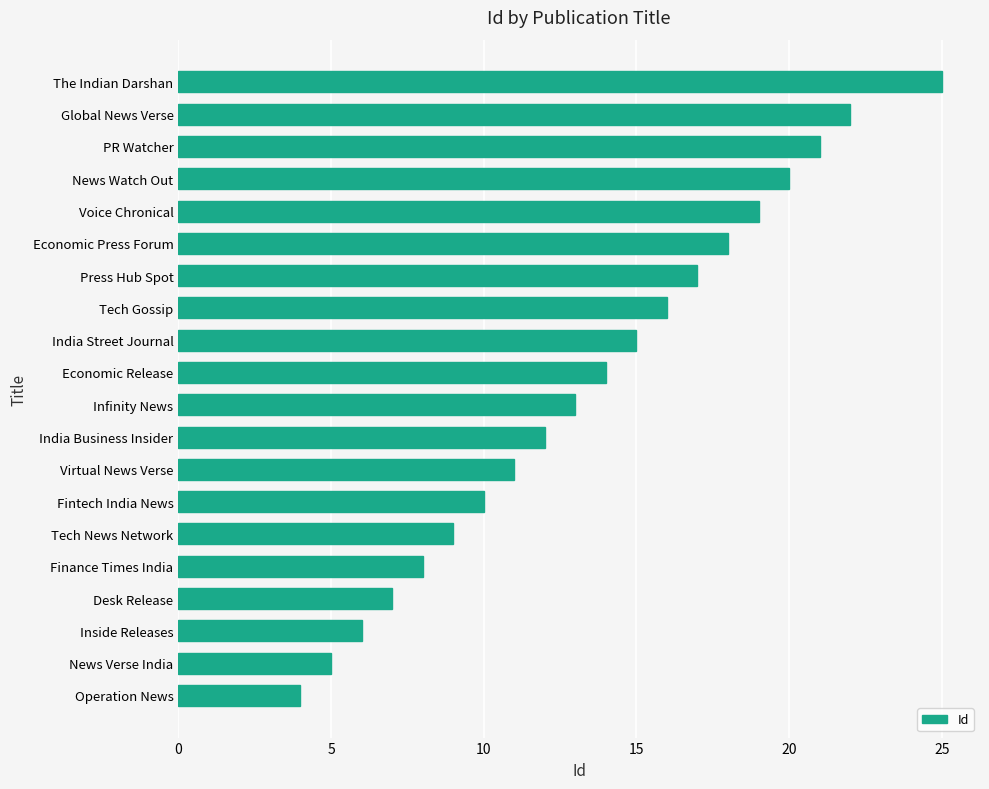

What is the difference between the second highest and minimum values?

18